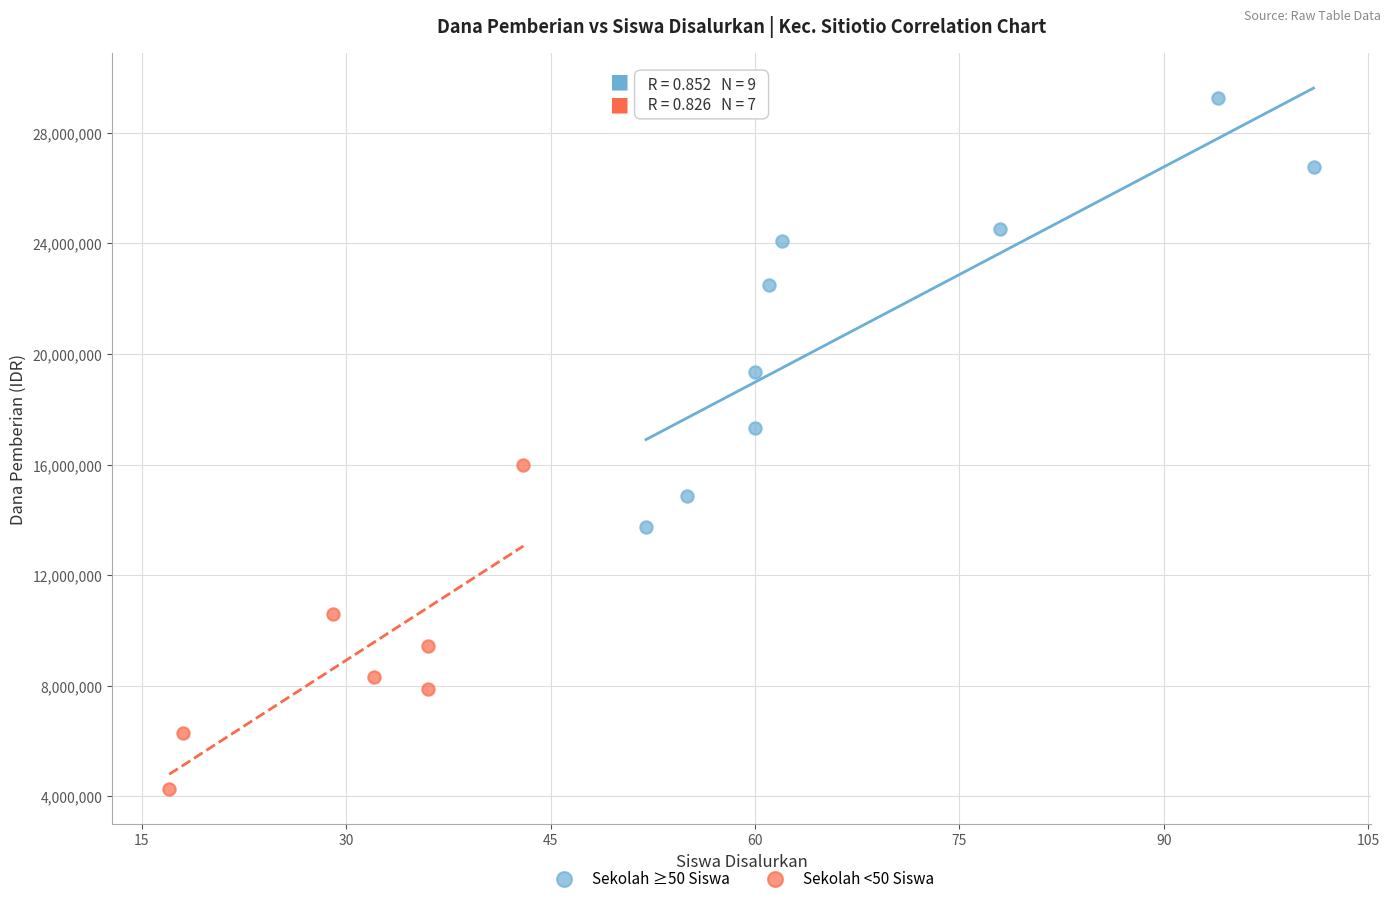

Which series contains the highest Y value?

Sekolah ≥50 Siswa